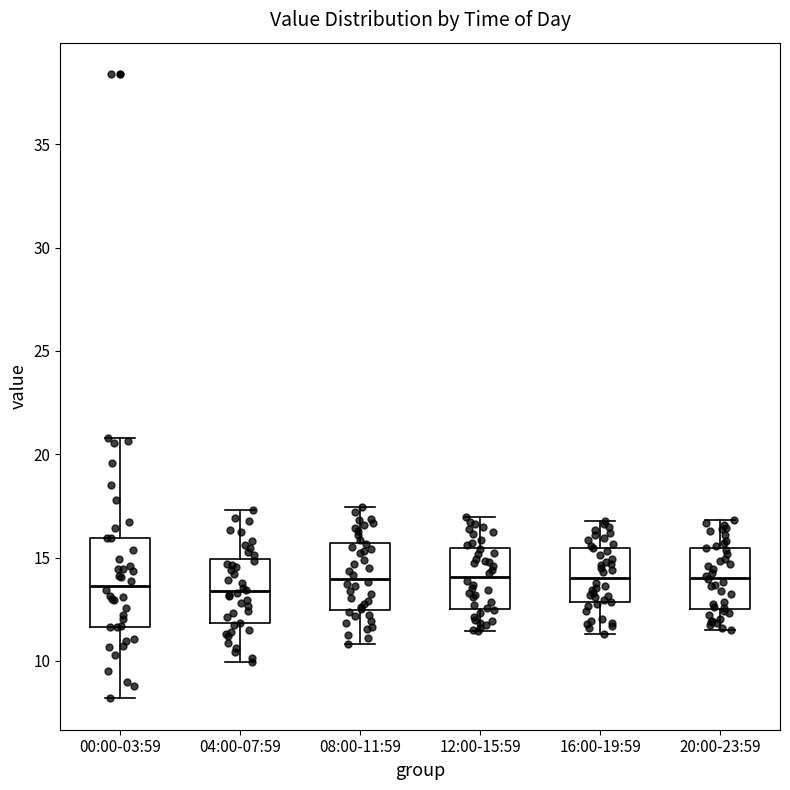

Which box is the tallest, from its lower edge to its upper edge?

00:00-03:59